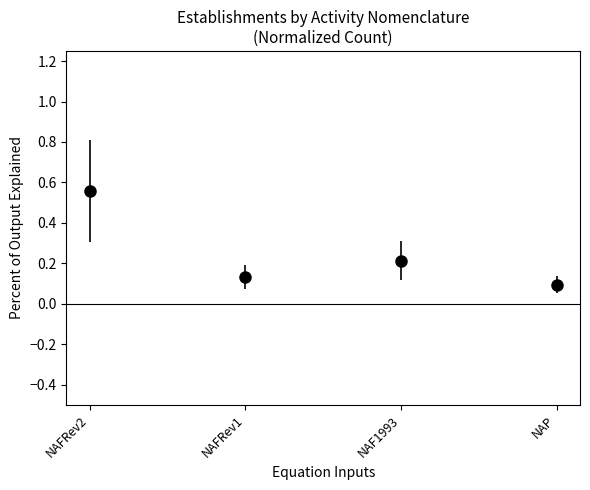

The value at NAP is 0.1. True or false?

True